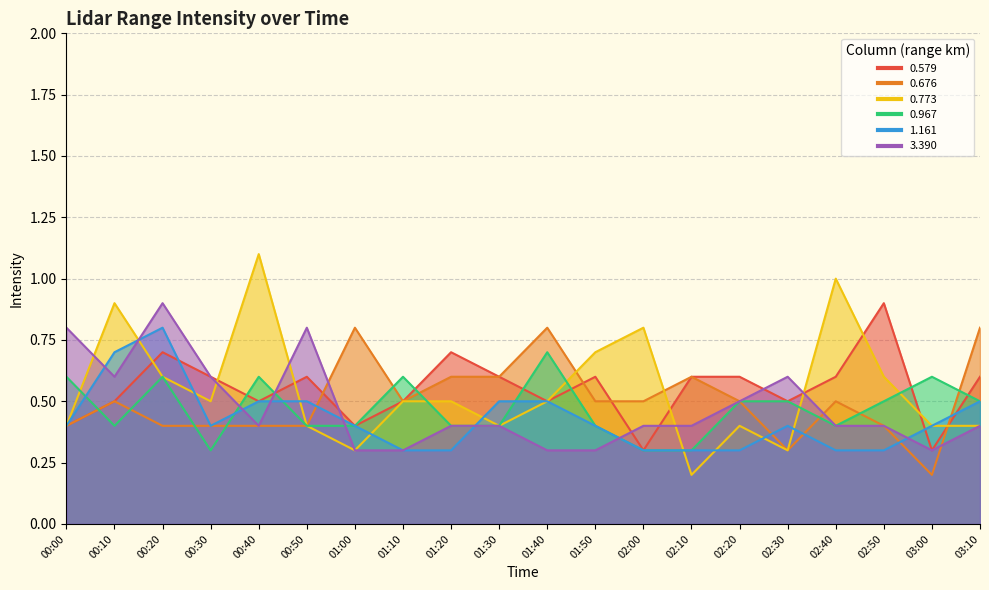

Reading left to right, list all the values displayed in this chart.

0.579: 00:00=0.4	00:10=0.5	00:20=0.7	00:30=0.6	00:40=0.5	00:50=0.6	01:00=0.4	01:10=0.5	01:20=0.7	01:30=0.6	01:40=0.5	01:50=0.6	02:00=0.3	02:10=0.6	02:20=0.6	02:30=0.5	02:40=0.6	02:50=0.9	03:00=0.3	03:10=0.6
0.676: 00:00=0.4	00:10=0.5	00:20=0.4	00:30=0.4	00:40=0.4	00:50=0.4	01:00=0.8	01:10=0.5	01:20=0.6	01:30=0.6	01:40=0.8	01:50=0.5	02:00=0.5	02:10=0.6	02:20=0.5	02:30=0.3	02:40=0.5	02:50=0.4	03:00=0.2	03:10=0.8
0.773: 00:00=0.4	00:10=0.9	00:20=0.6	00:30=0.5	00:40=1.1	00:50=0.4	01:00=0.3	01:10=0.5	01:20=0.5	01:30=0.4	01:40=0.5	01:50=0.7	02:00=0.8	02:10=0.2	02:20=0.4	02:30=0.3	02:40=1.0	02:50=0.6	03:00=0.4	03:10=0.4
0.967: 00:00=0.6	00:10=0.4	00:20=0.6	00:30=0.3	00:40=0.6	00:50=0.4	01:00=0.4	01:10=0.6	01:20=0.4	01:30=0.4	01:40=0.7	01:50=0.4	02:00=0.3	02:10=0.3	02:20=0.5	02:30=0.5	02:40=0.4	02:50=0.5	03:00=0.6	03:10=0.5
1.161: 00:00=0.4	00:10=0.7	00:20=0.8	00:30=0.4	00:40=0.5	00:50=0.5	01:00=0.4	01:10=0.3	01:20=0.3	01:30=0.5	01:40=0.5	01:50=0.4	02:00=0.3	02:10=0.3	02:20=0.3	02:30=0.4	02:40=0.3	02:50=0.3	03:00=0.4	03:10=0.5
3.390: 00:00=0.8	00:10=0.6	00:20=0.9	00:30=0.6	00:40=0.4	00:50=0.8	01:00=0.3	01:10=0.3	01:20=0.4	01:30=0.4	01:40=0.3	01:50=0.3	02:00=0.4	02:10=0.4	02:20=0.5	02:30=0.6	02:40=0.4	02:50=0.4	03:00=0.3	03:10=0.4